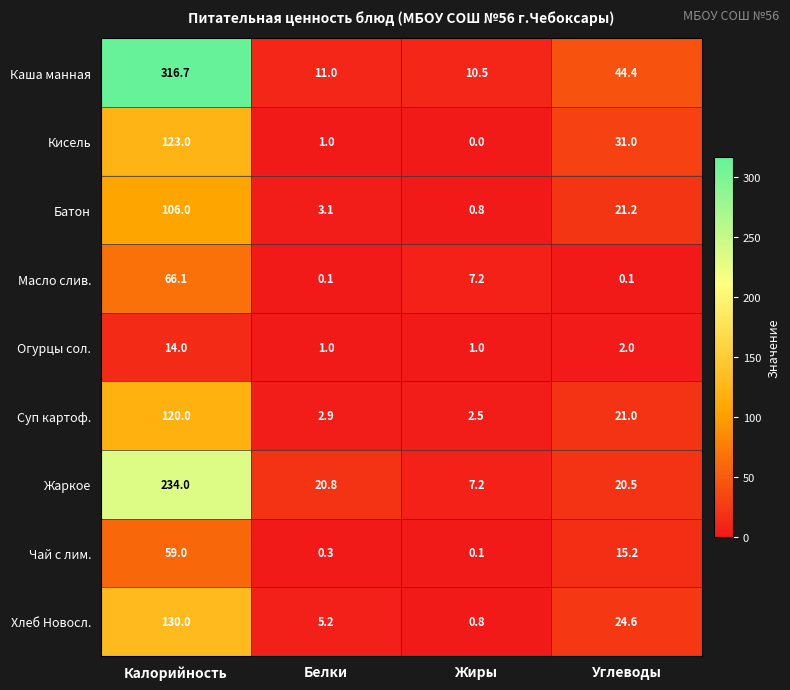

What is the maximum value shown in the chart?

316.7